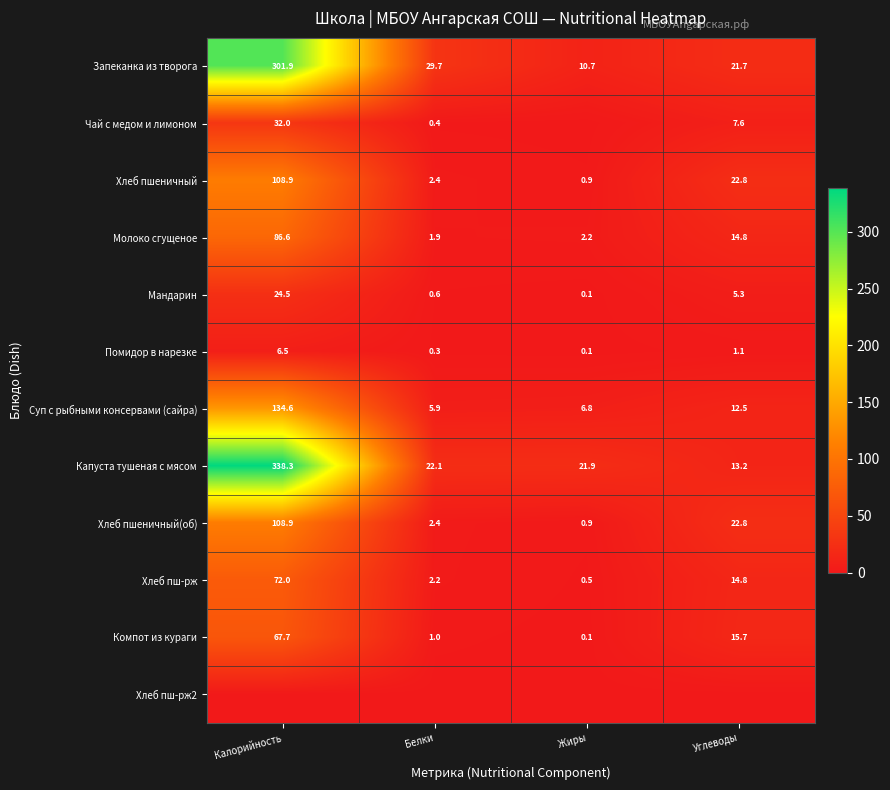

Rank the categories by Капуста тушеная с мясом value from lowest to highest.

Углеводы, Жиры, Белки, Калорийность